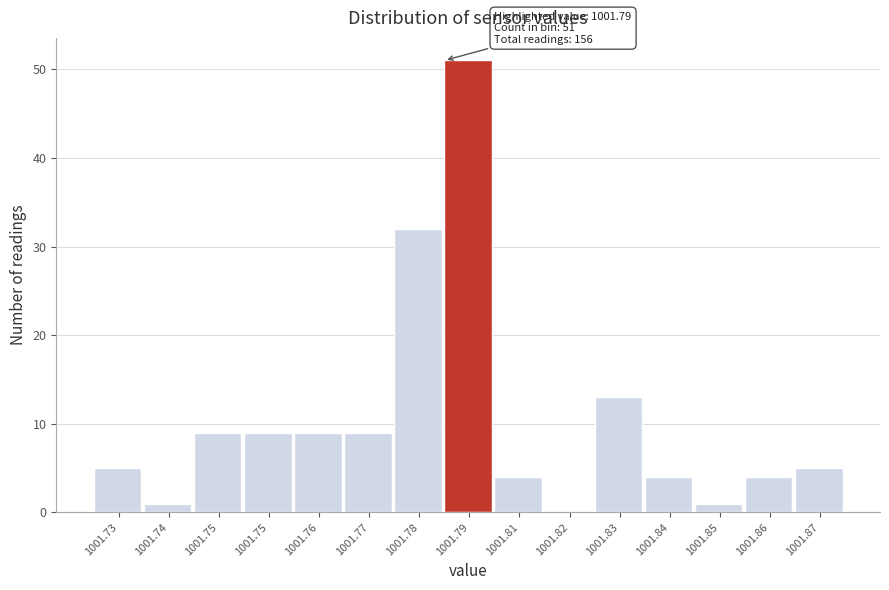

How many series are shown in this chart?

1